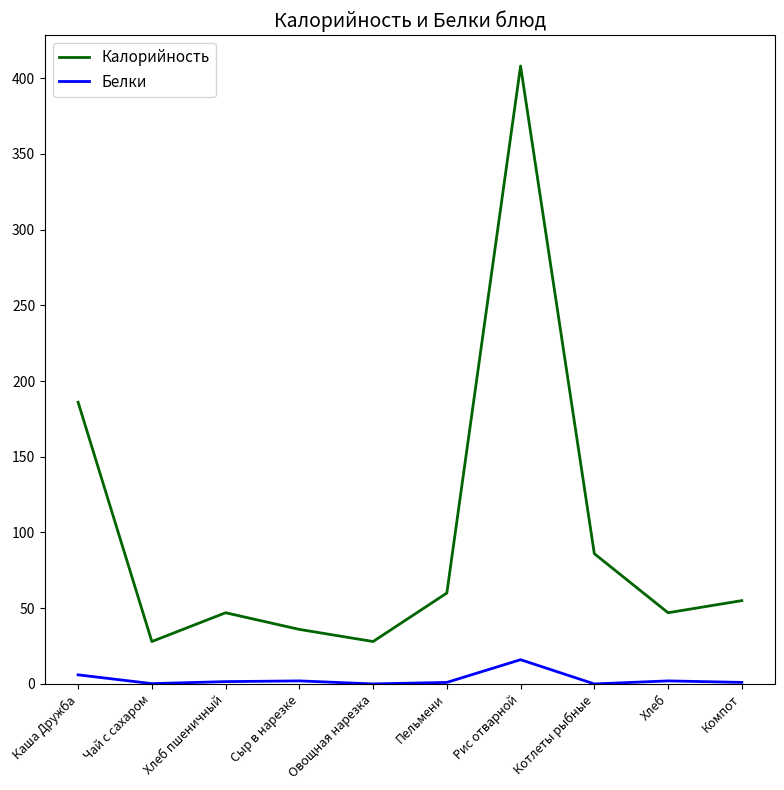

What value does the Калорийность series have at Хлеб?

47.0